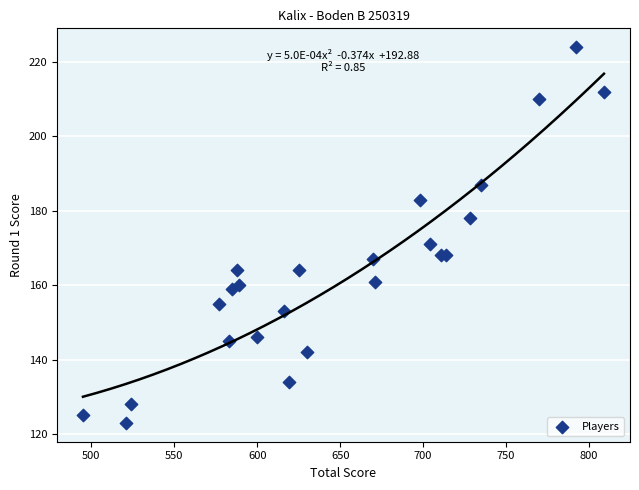

What Y value in the scatter plot is closest to 173?

171